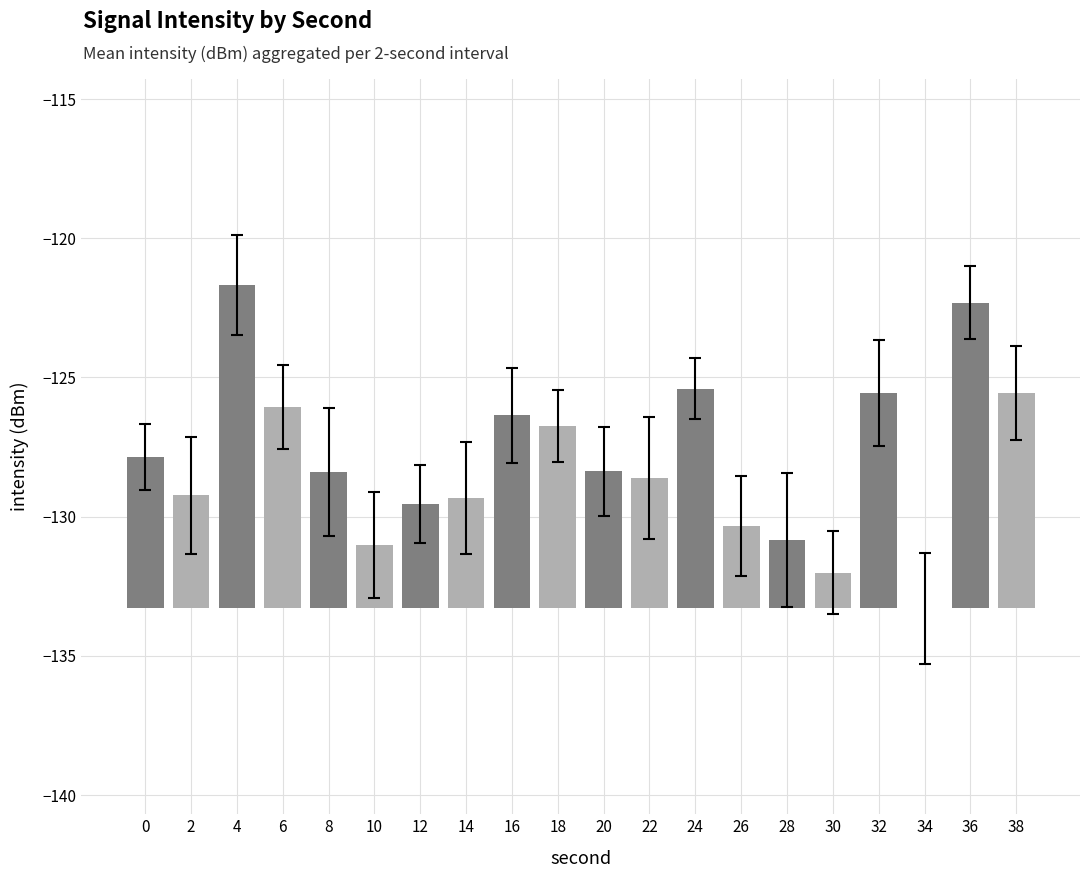

Rank the categories by value from lowest to highest.

34, 30, 10, 28, 26, 12, 14, 2, 22, 8, 20, 0, 18, 16, 6, 38, 32, 24, 36, 4